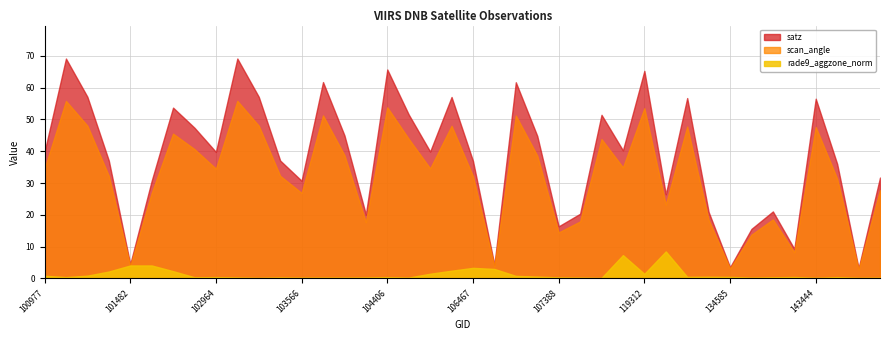

Reading right to left, what are all the values shown in this chart?

satz: 31.7	3.2	36.0	56.5	9.3	21.1	15.6	3.5	20.9	56.7	26.5	65.3	40.3	51.4	20.3	16.4	44.8	61.7	4.3	37.0	57.1	39.9	51.5	65.7	20.1	45.0	61.8	30.7	37.1	57.1	69.2	39.8	47.4	53.7	30.7	4.5	37.1	57.1	69.1	39.8
scan_angle: 27.7	2.8	31.4	47.6	8.2	18.5	13.7	3.1	18.4	47.7	23.2	53.5	34.9	43.8	17.9	14.5	38.6	51.2	3.8	32.2	48.0	34.6	43.9	53.8	17.7	38.8	51.3	26.9	32.3	48.0	55.8	34.5	40.7	45.5	26.8	4.0	32.3	48.0	55.8	34.5
rade9_aggzone_norm: 0.2	0.2	0.4	0.2	0.4	0.3	0.3	0.5	0.5	0.5	8.5	1.4	7.3	0.2	0.2	0.3	0.6	0.8	3.0	3.3	2.4	1.5	0.3	0.4	0.3	0.3	0.3	0.2	0.3	0.2	0.3	0.4	0.4	2.3	4.1	4.1	2.2	0.9	0.4	0.8